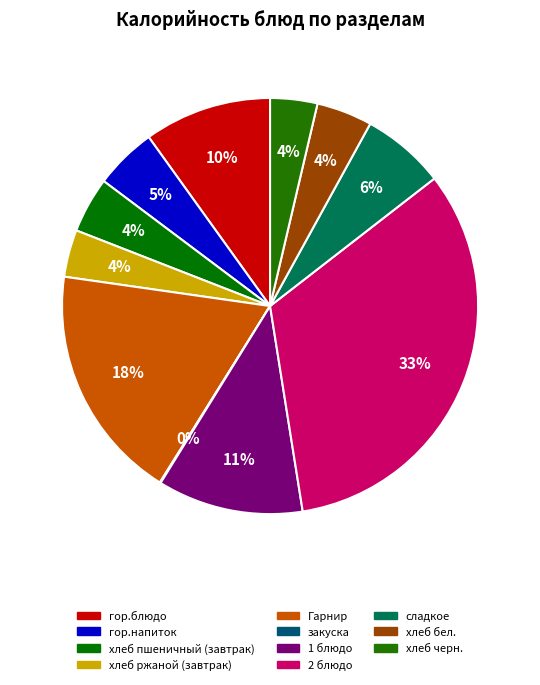

Between 2 блюдо and гор.блюдо, which is larger?

2 блюдо